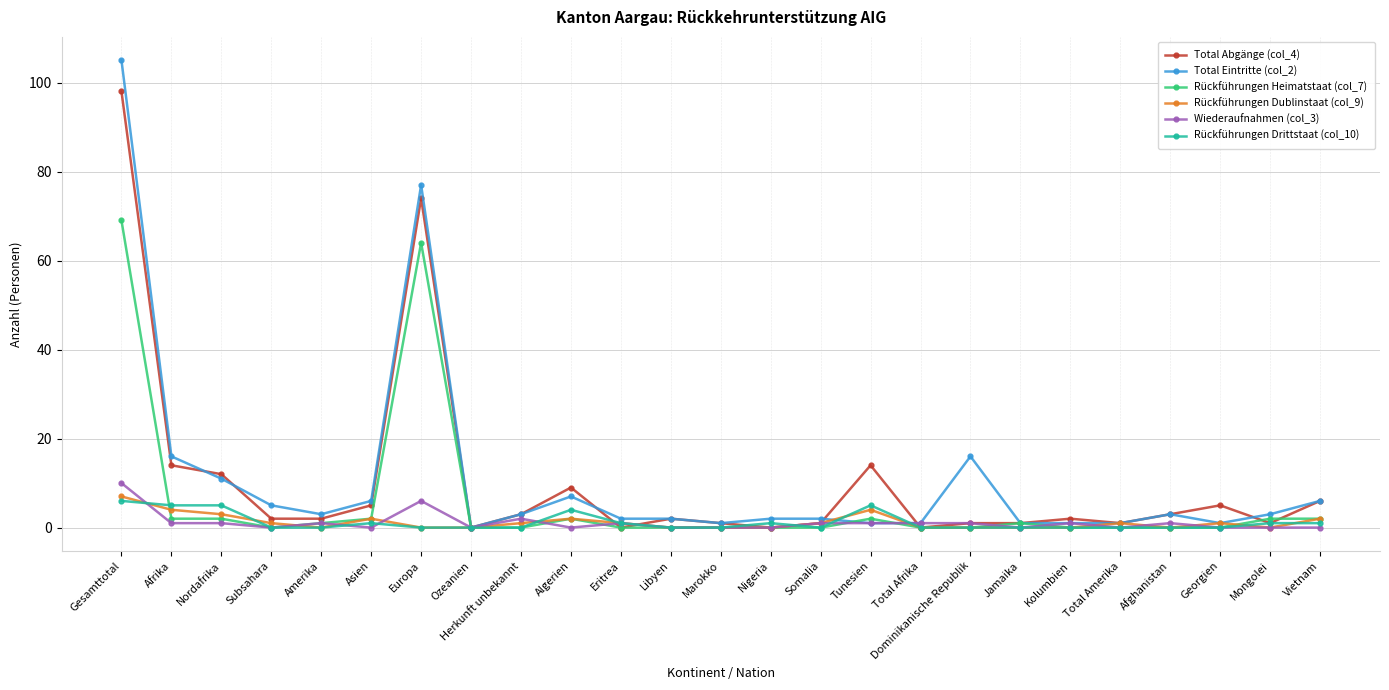

Which category has the highest value across all series?

Gesamttotal